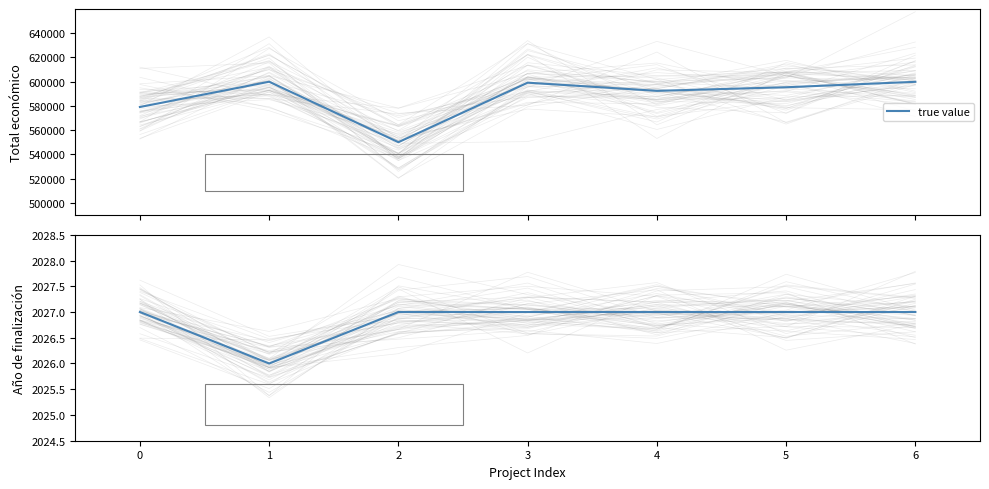

True or false: the data shows 2027 at 4.

True